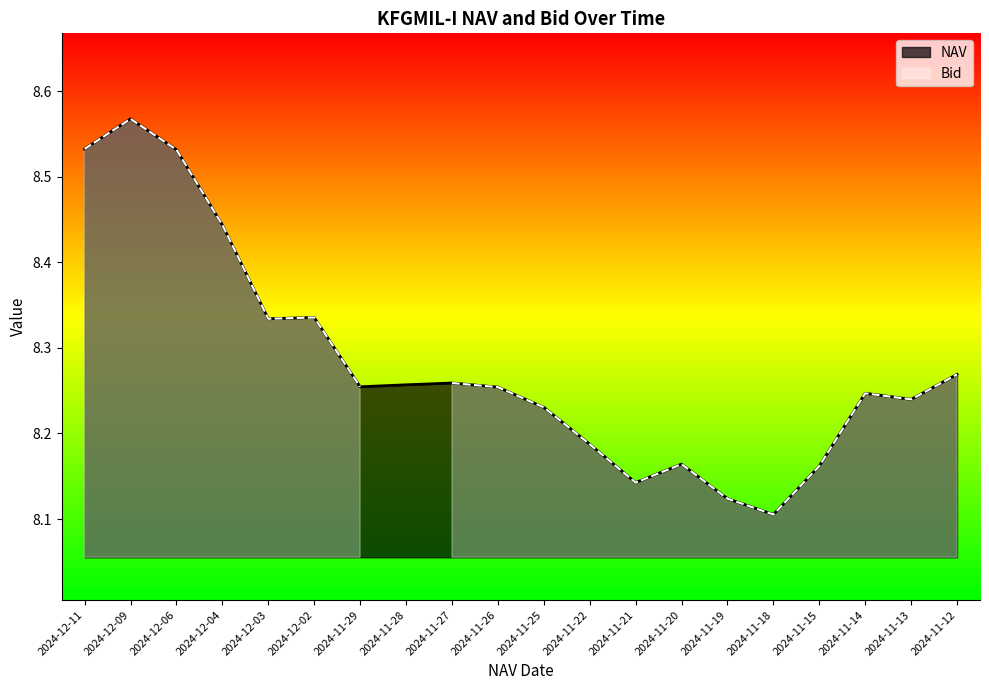

Which has a higher value, 2024-11-28 or 2024-12-11?

2024-12-11